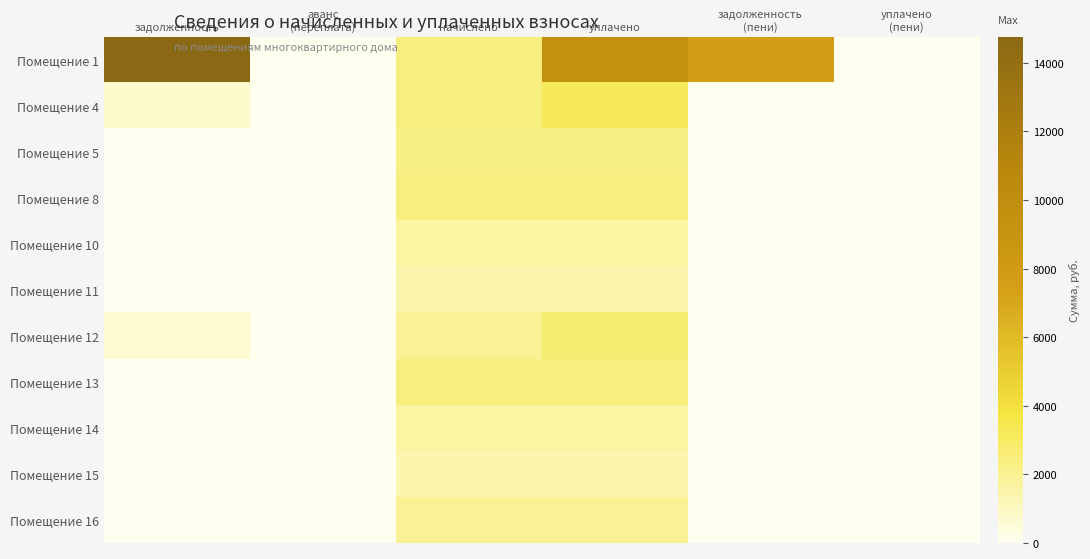

Which label corresponds to the smallest value in the chart?

аванс
(переплата)